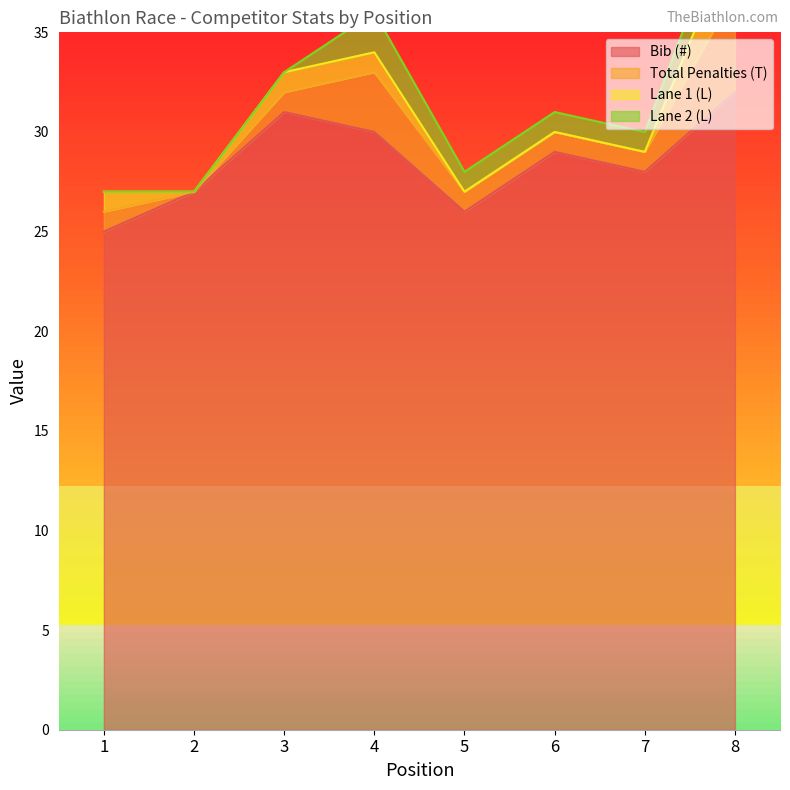

At which label does Lane 2 (L) reach its peak?

4